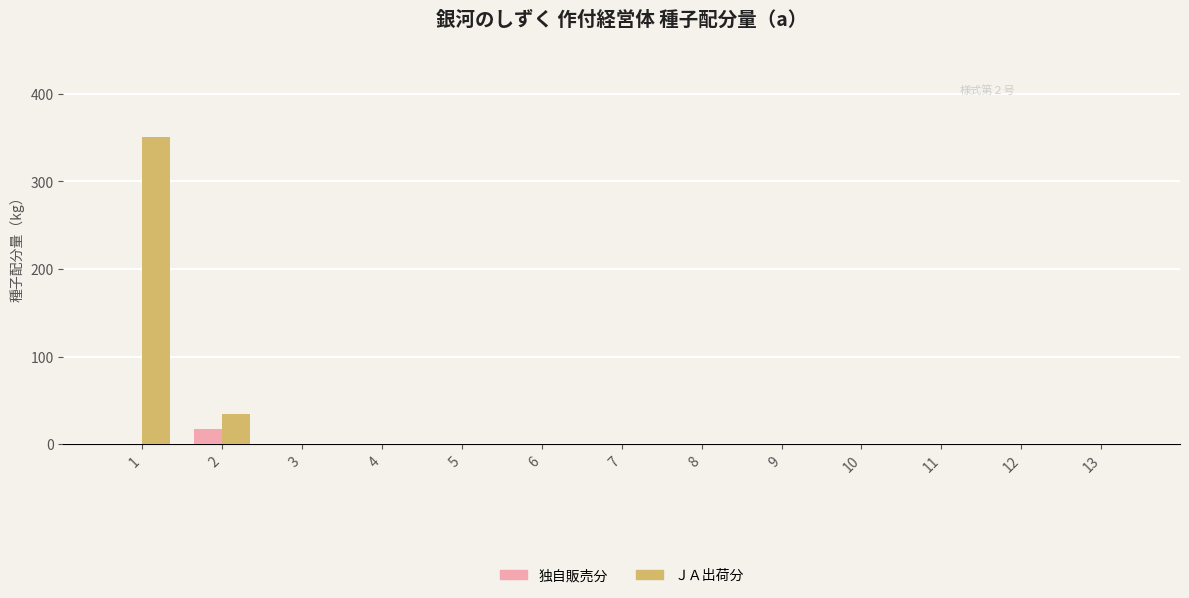

What is the average value of the 独自販売分 series?

1.3